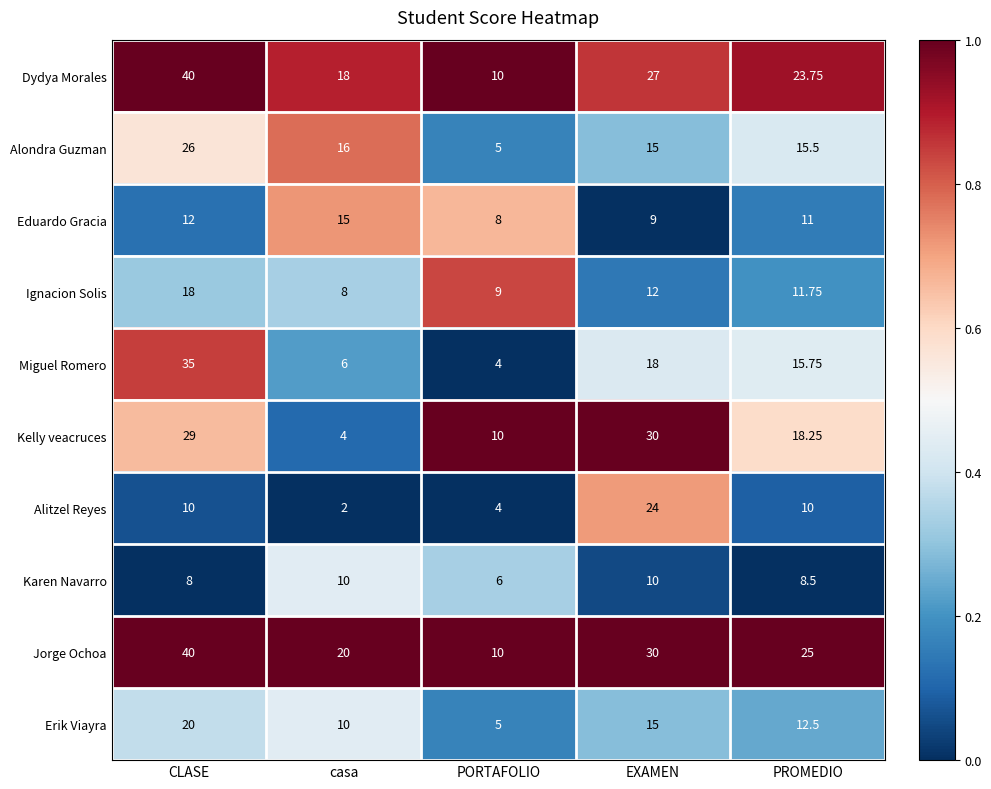

Where is Alondra Guzman nearest to the value 15?

EXAMEN